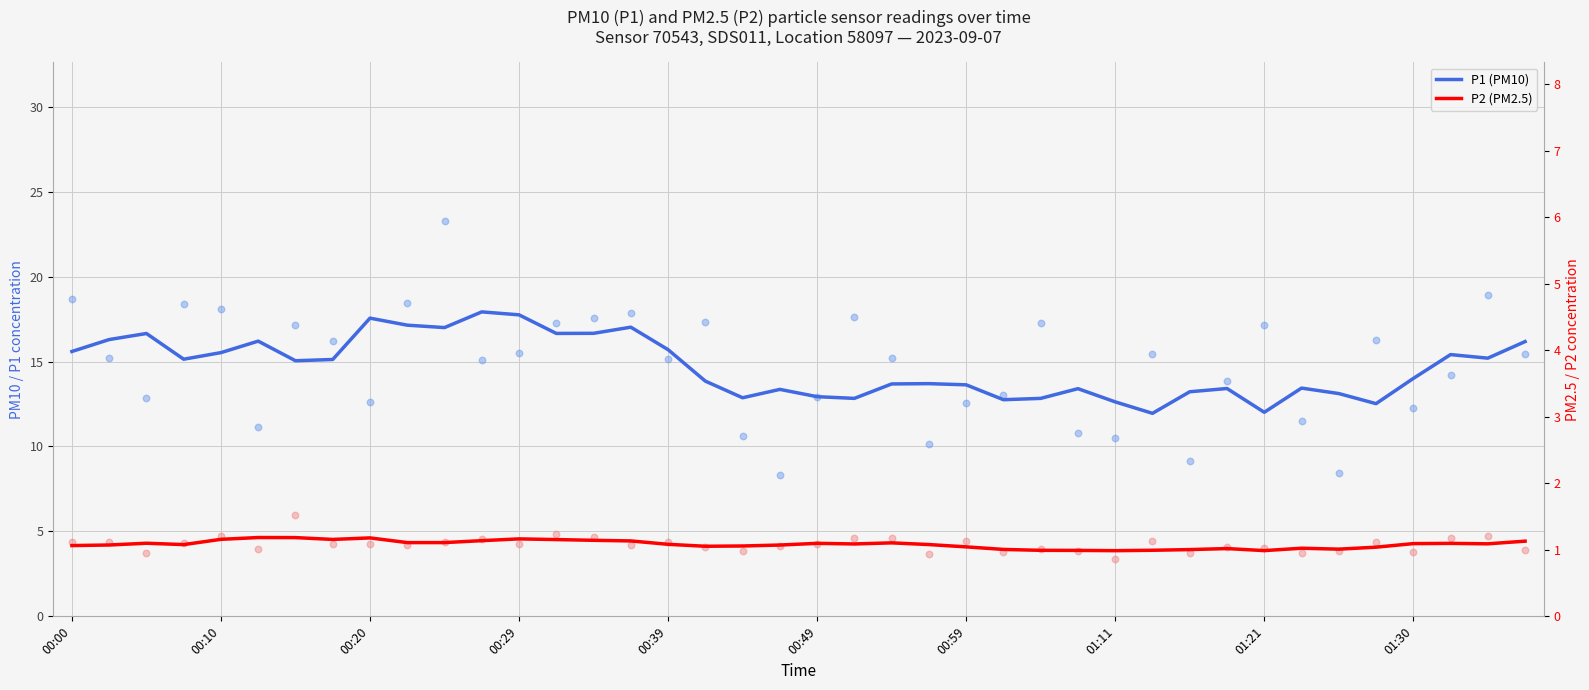

Which series contains the lowest Y value?

P2 (PM2.5)